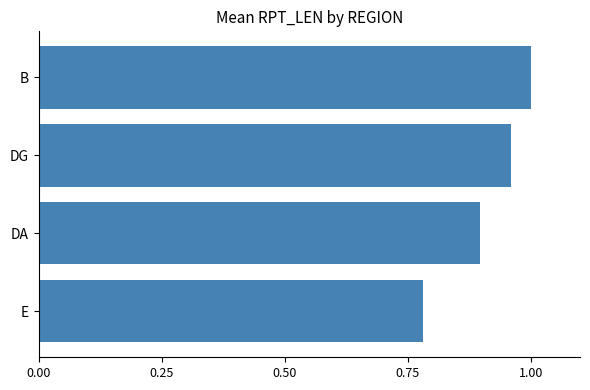

Rank the categories by value from lowest to highest.

E, DA, DG, B